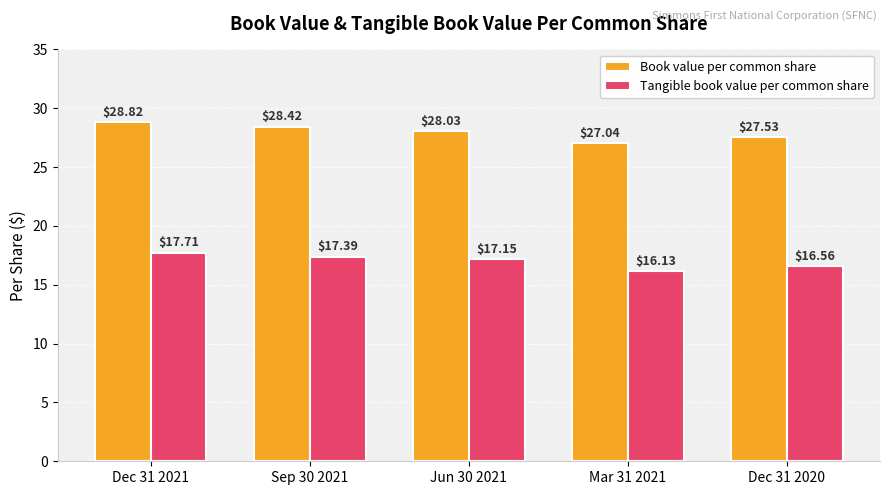

What is the sum of all Book value per common share values?

139.8